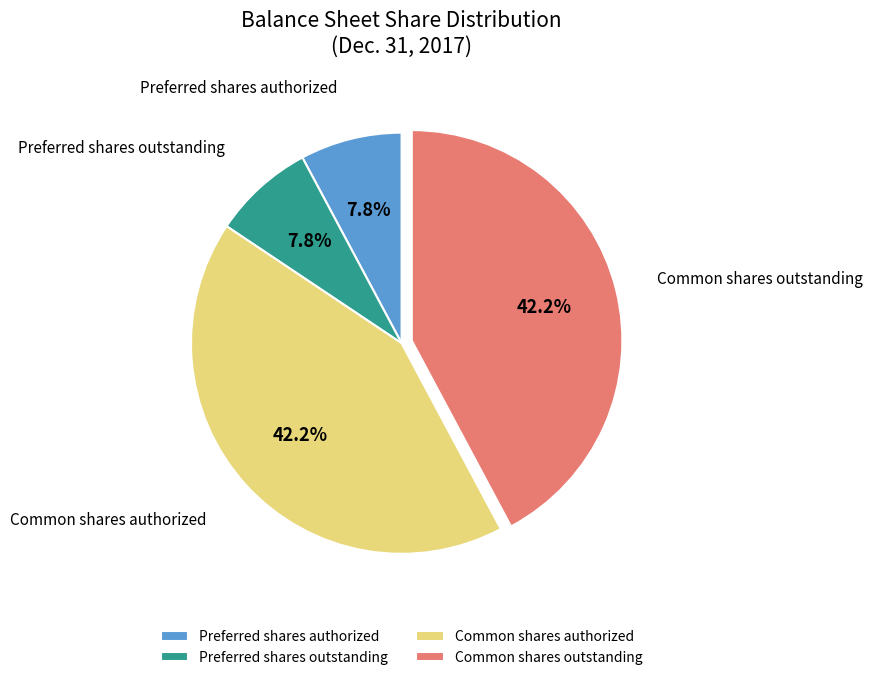

What is the ratio of the value at Preferred shares authorized to the value at Preferred shares outstanding?

1.0